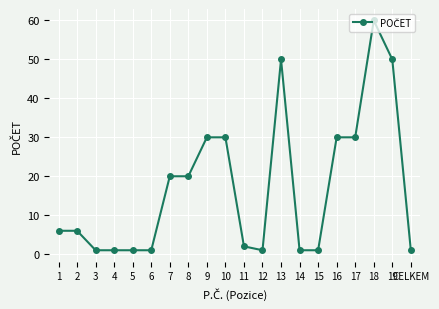

What is the difference between the values at 5 and 13?

49